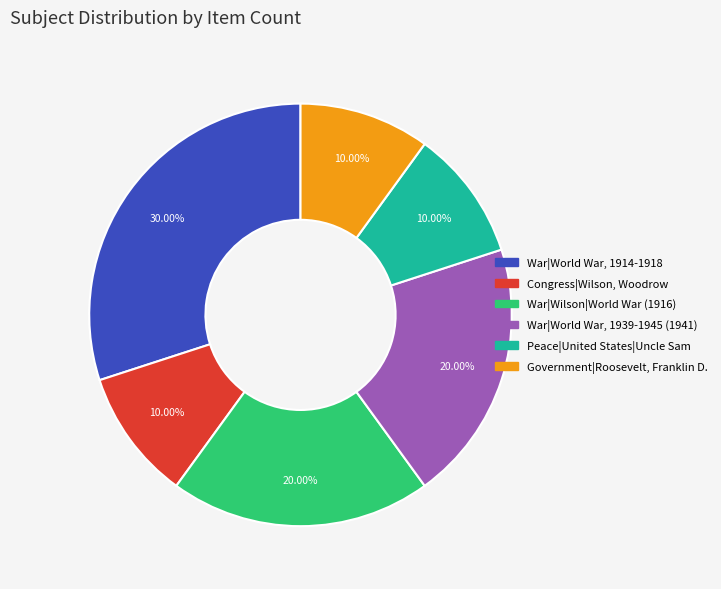

Does any single category account for the majority?

No